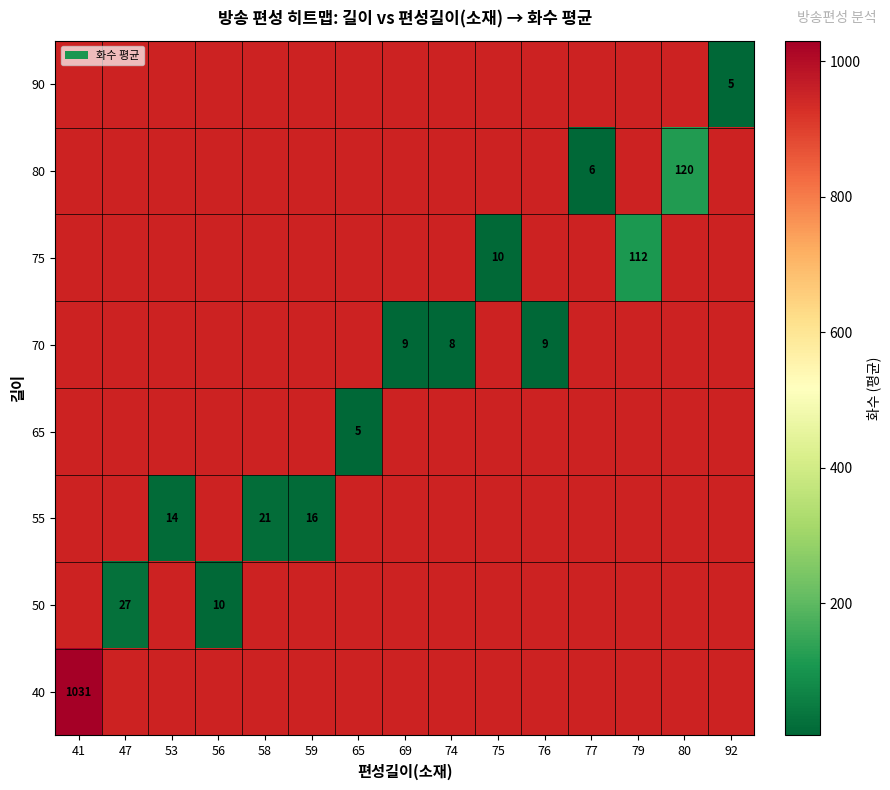

How many distinct data groups are displayed?

8